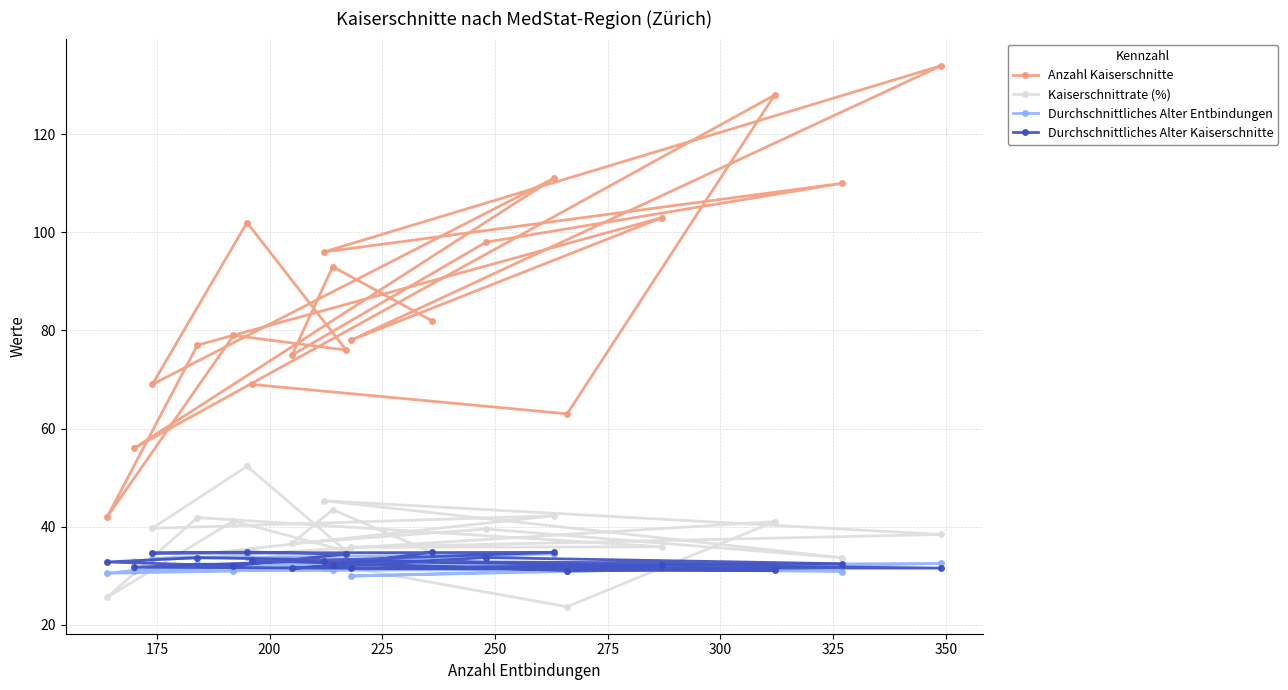

How many times do Durchschnittliches Alter Entbindungen and Kaiserschnittrate (%) cross each other?

4